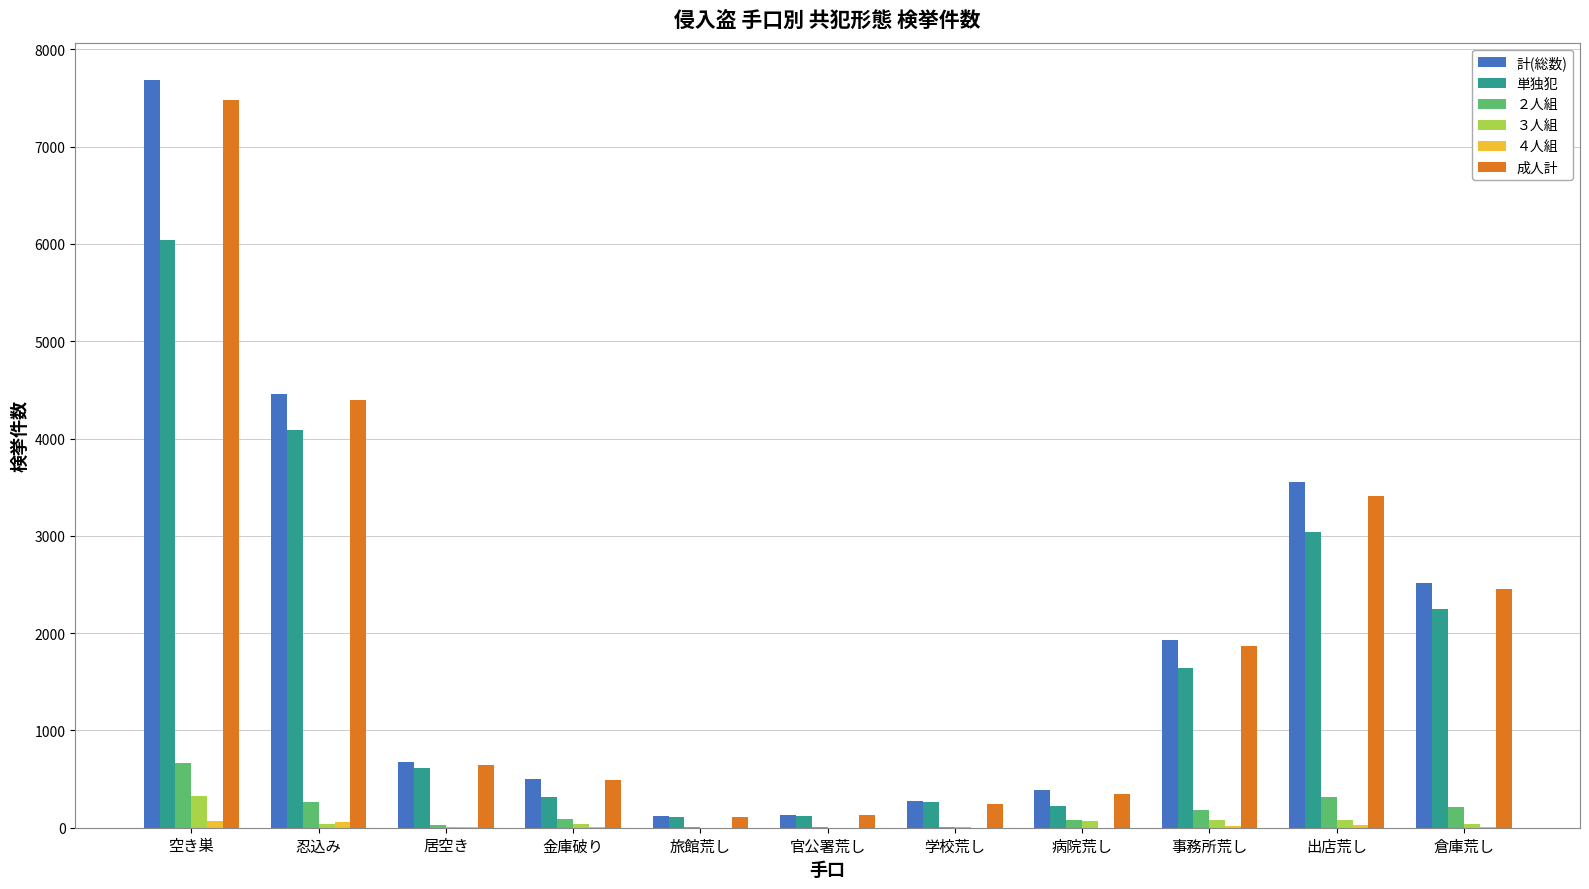

At which label is 成人計 closest to 3794?

出店荒し